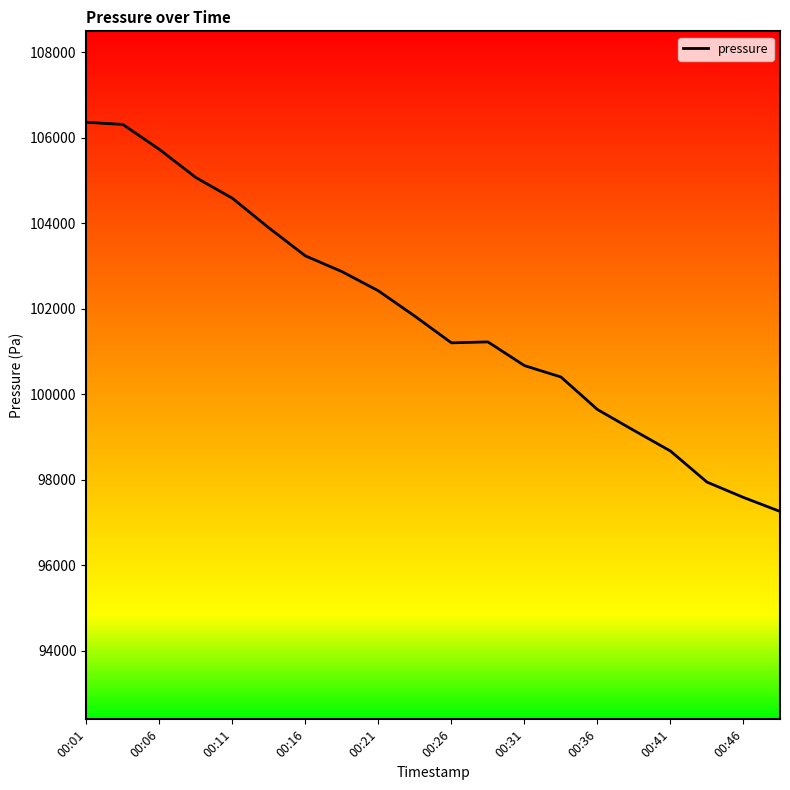

Does the chart have visible grid lines?

No